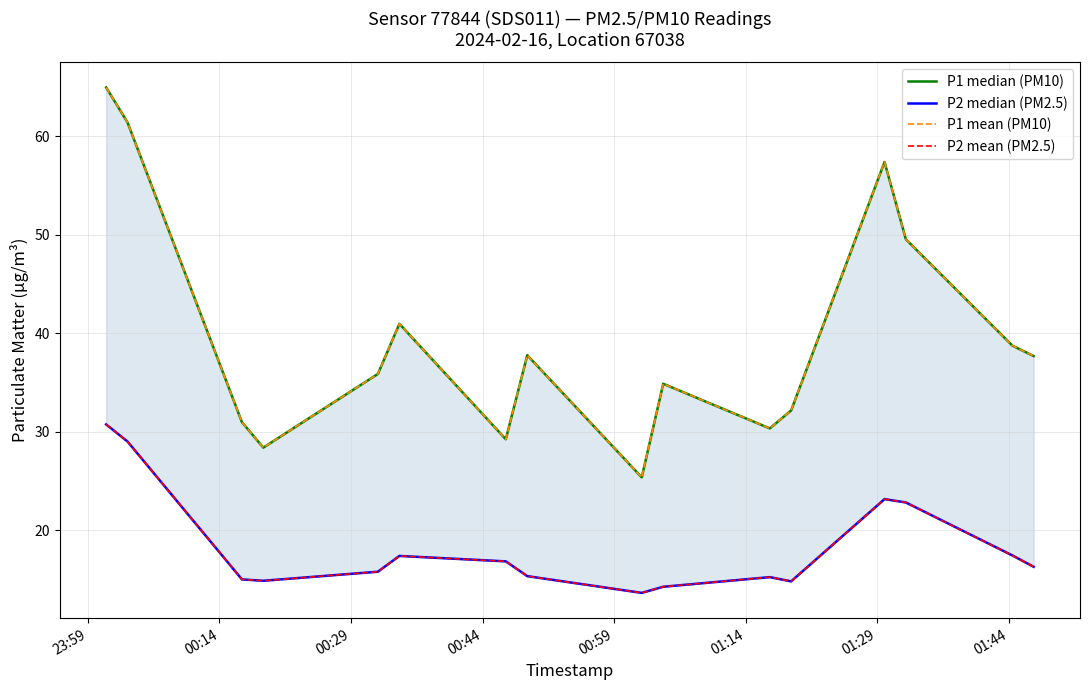

What is the highest value of the P2 median (PM2.5) series?

30.8